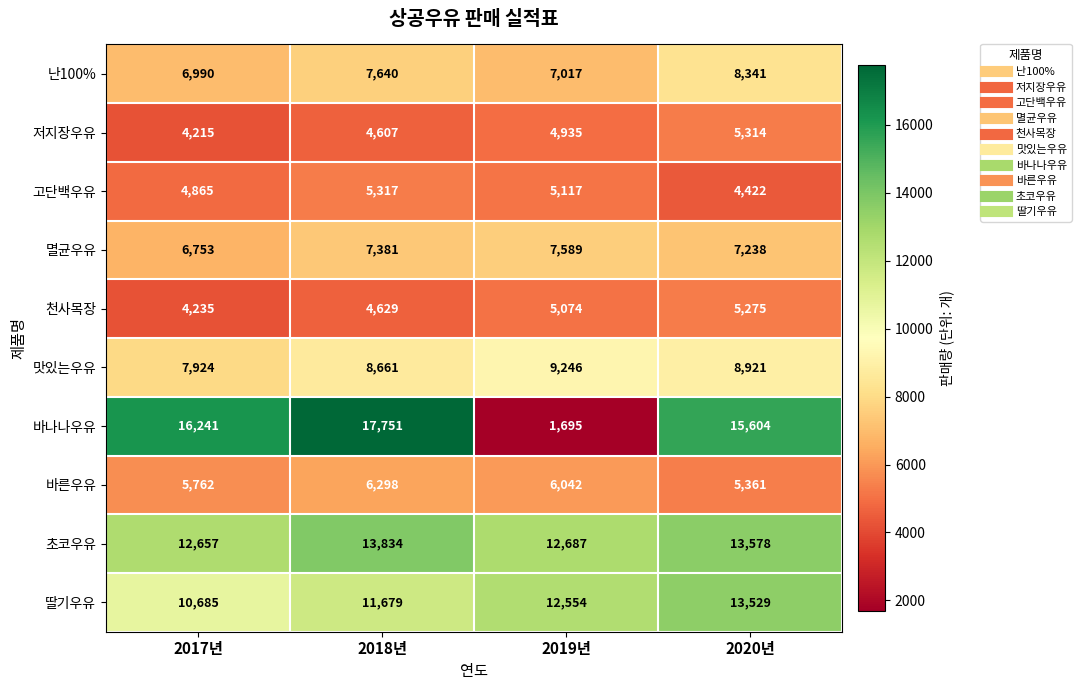

How many categories are shown in the chart?

4